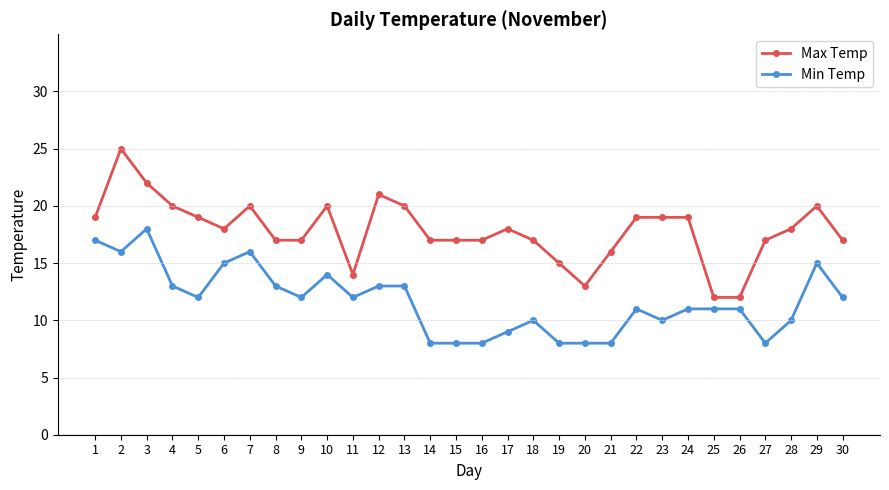

What is the value of the Max Temp point at the 9th from the left?

17